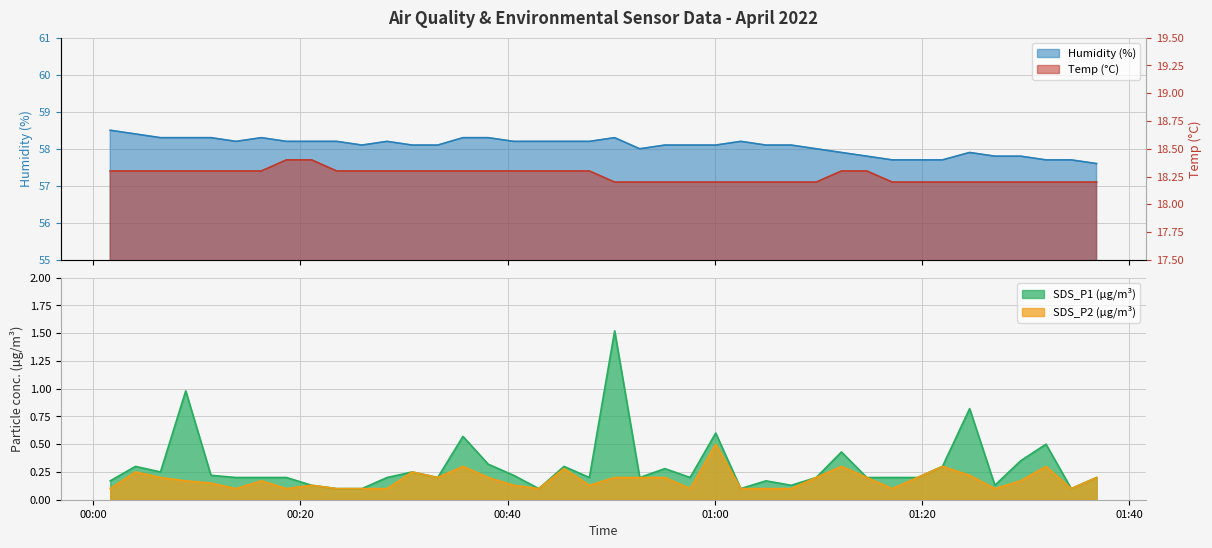

What is the sum of the SDS_P1 values at 2022/04/01 00:04:06 and 2022/04/01 01:09:47?

0.5